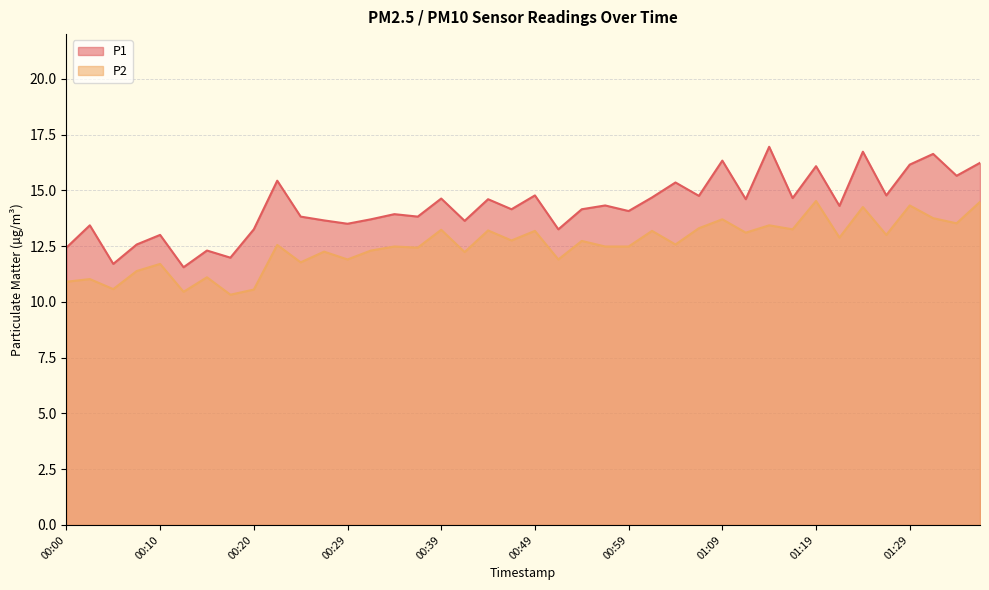

Rank the series by their maximum value, from lowest to highest.

P2, P1